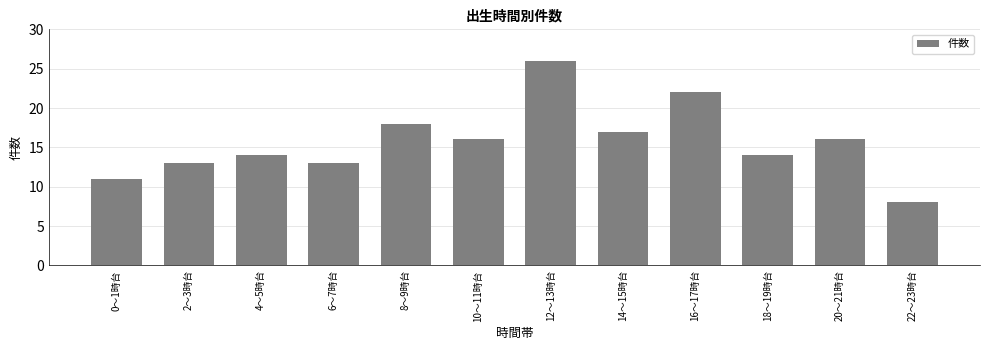

Reading left to right, what are all the values shown in this chart?

0～1時台=11	2～3時台=13	4～5時台=14	6～7時台=13	8～9時台=18	10～11時台=16	12～13時台=26	14～15時台=17	16～17時台=22	18～19時台=14	20～21時台=16	22～23時台=8